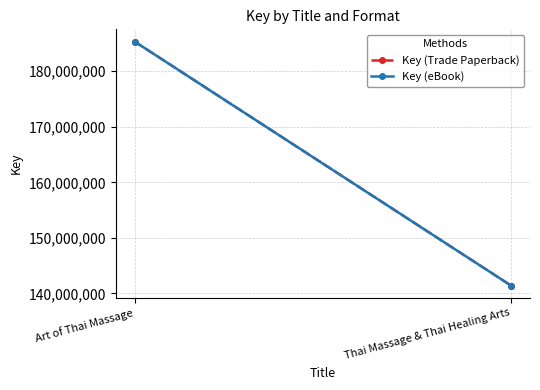

How many data points in Key (Trade Paperback) are less than 185337082?

1